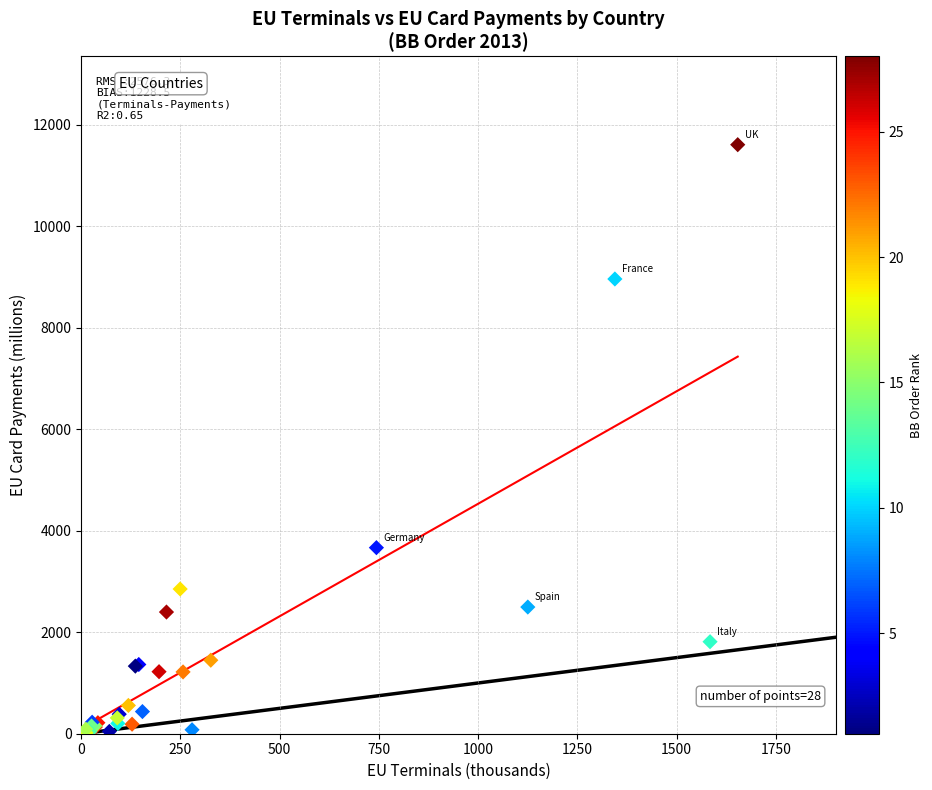

What Y value in the scatter plot is closest to 5812?

3666.5